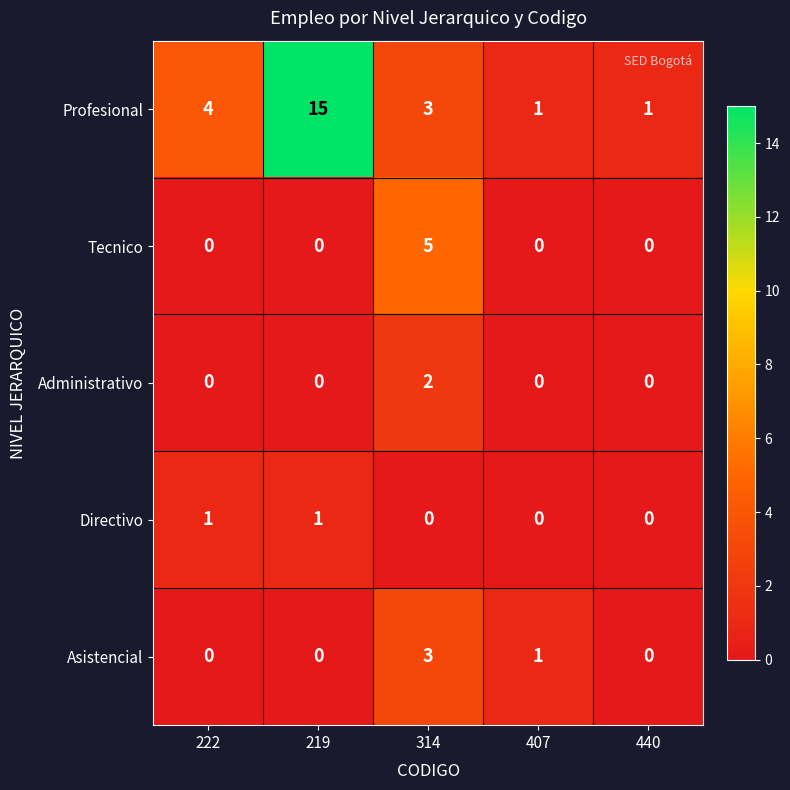

How many categories are shown in the chart?

5